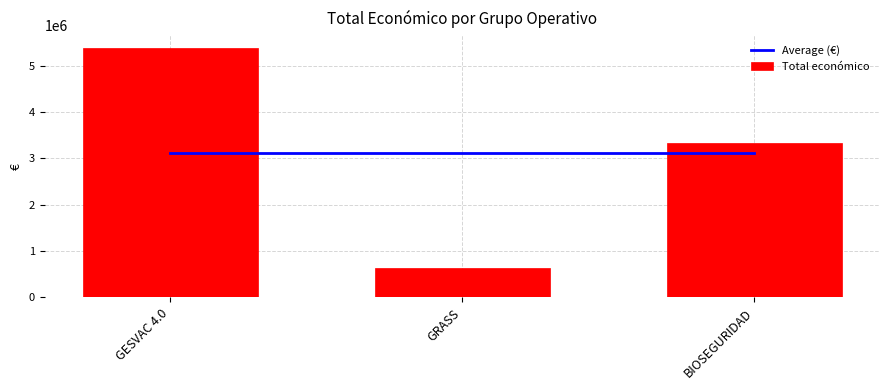

What is the greatest value displayed?

5390598.0